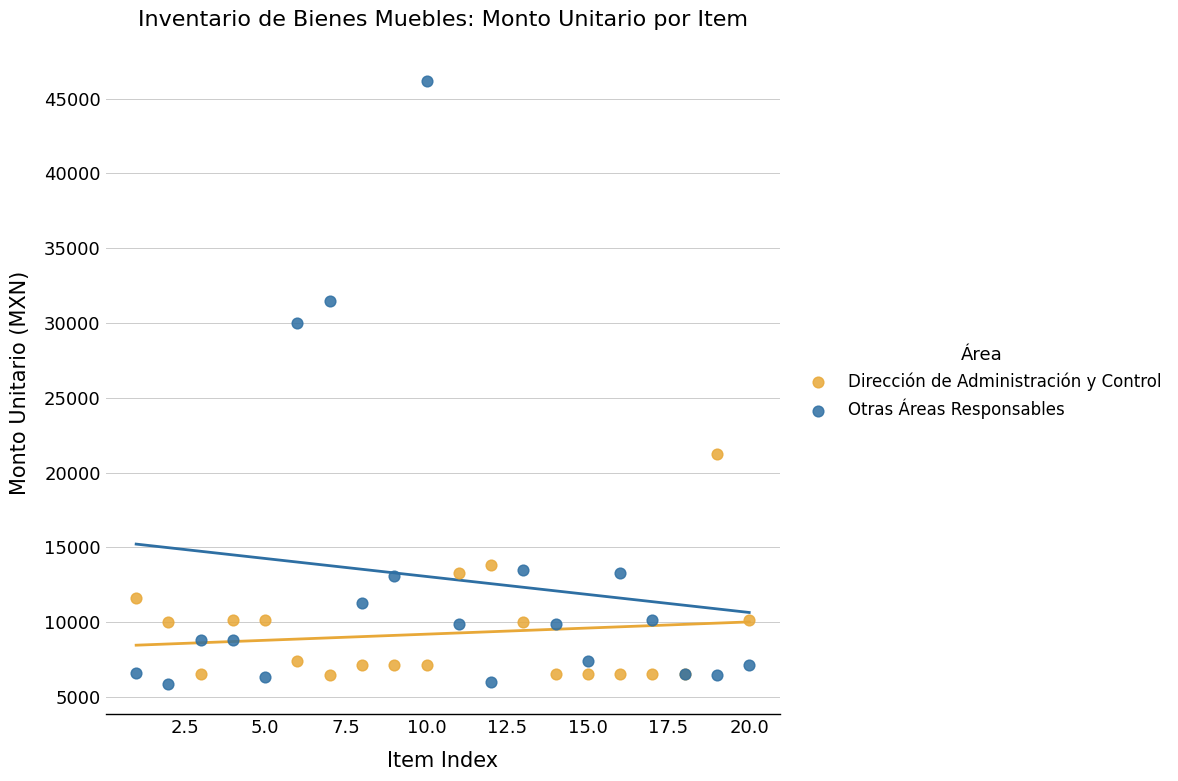

Which series has the largest Y range (max minus min)?

Otras Áreas Responsables